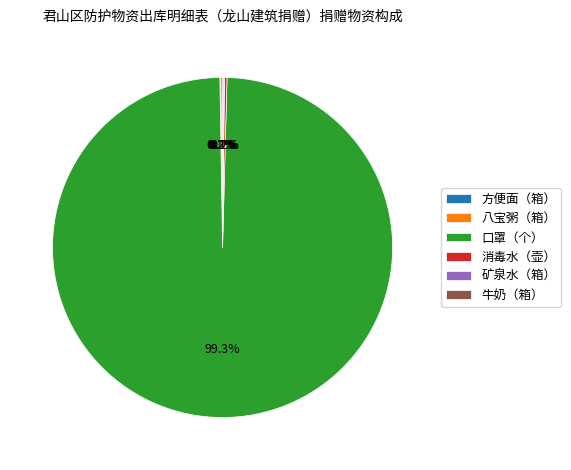

What is the majority slice?

口罩（个）